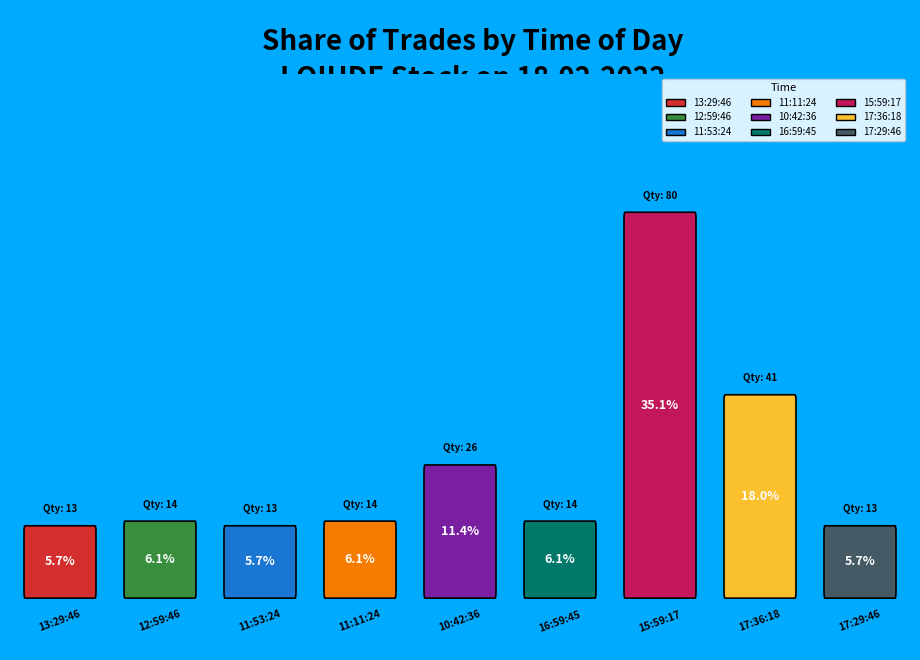

What is the change in value from 11:53:24 to 15:59:17?

+67